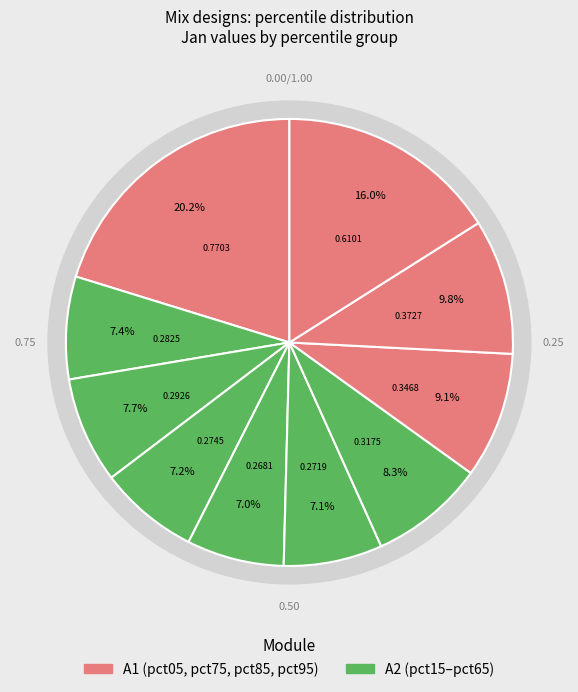

How many segments does this pie chart have?

10